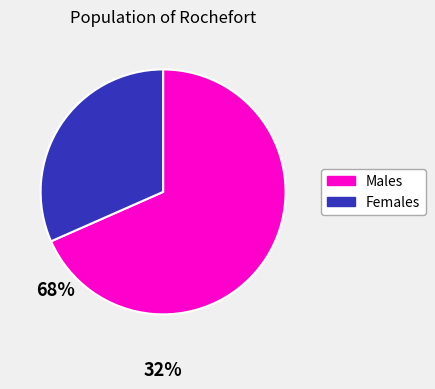

Is there any slice that represents more than half of the pie?

Yes